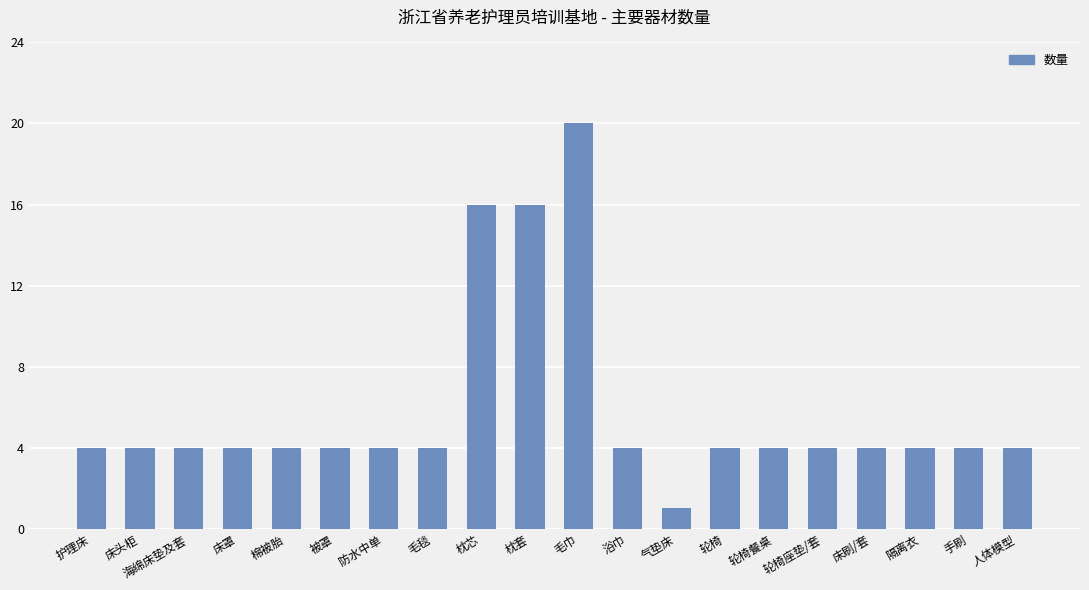

What is the label of the 8th bar from the left?

毛毯